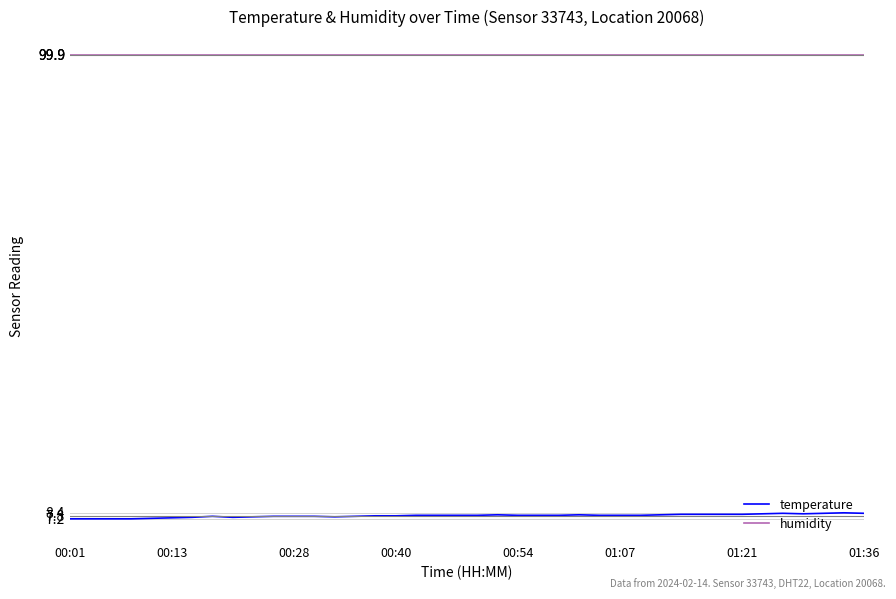

What is the lowest value of the humidity series?

99.9